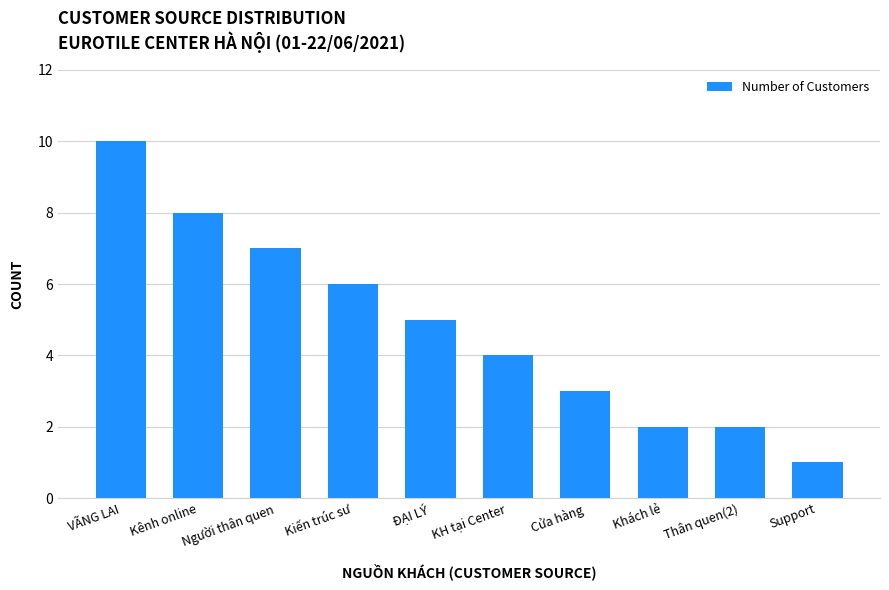

Reading left to right, what are all the values shown in this chart?

10	8	7	6	5	4	3	2	2	1